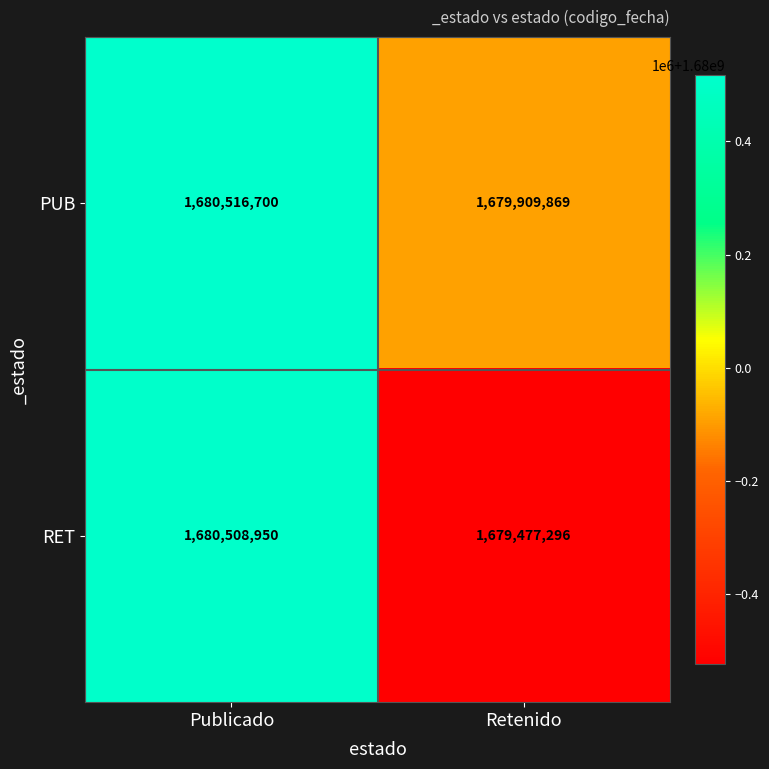

How many data points does each series have?

2